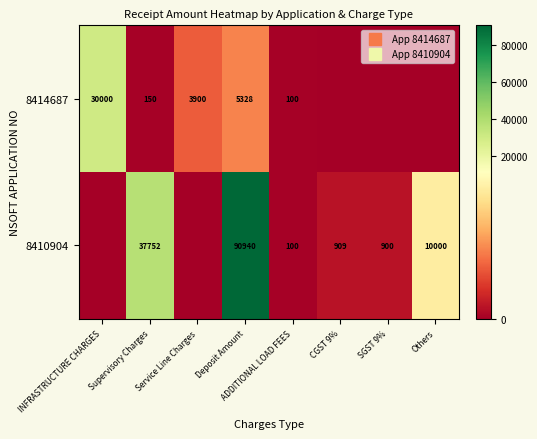

Where is 8414687 nearest to the value 15000?

Deposit Amount